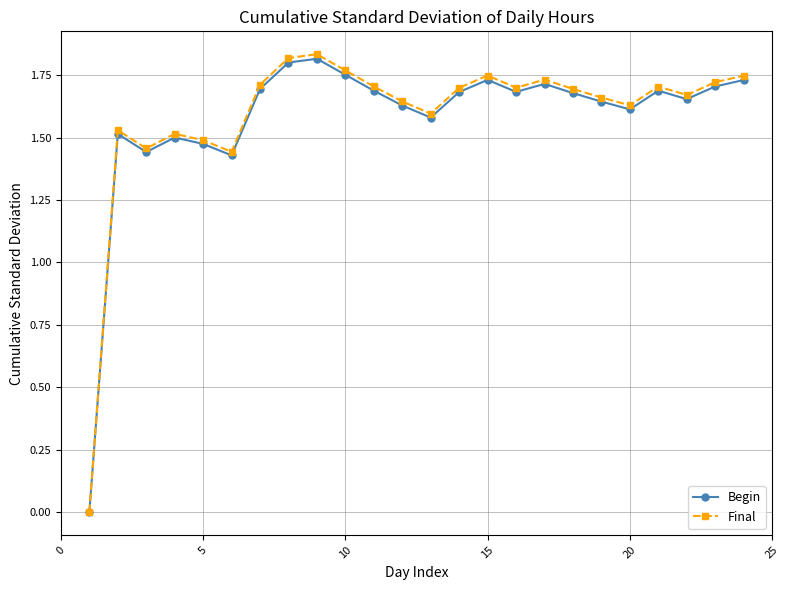

Count the Begin values in the range 1 to 2.

23